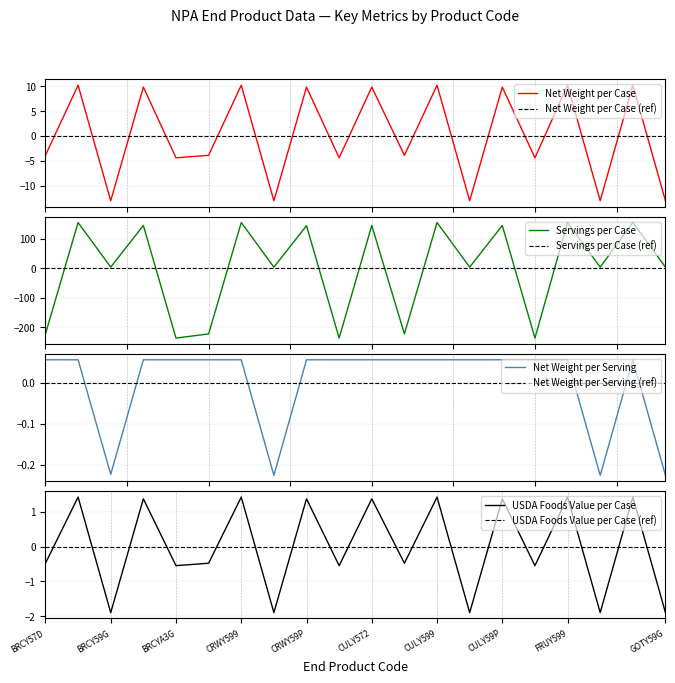

What is the minimum value for Net Weight per Case?

-13.1